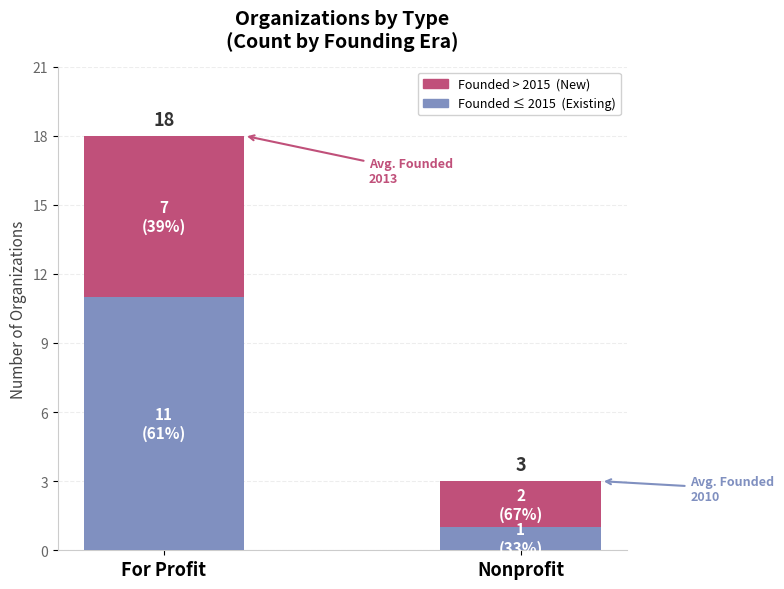

How many bars are there in total?

2